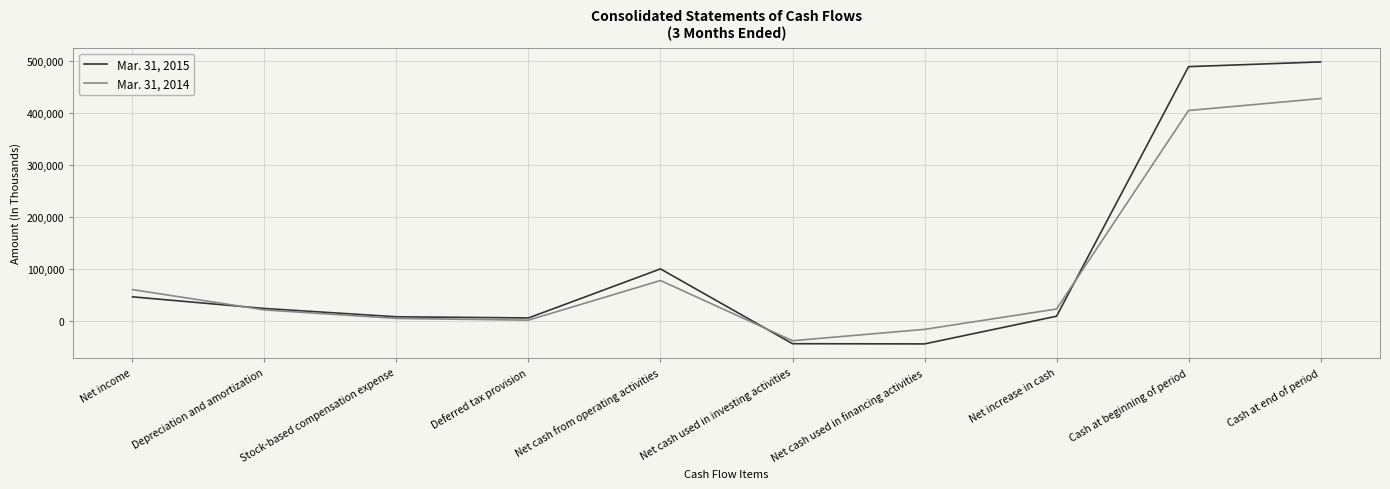

At Cash at end of period, list the series in order from largest to smallest.

Mar. 31, 2015, Mar. 31, 2014